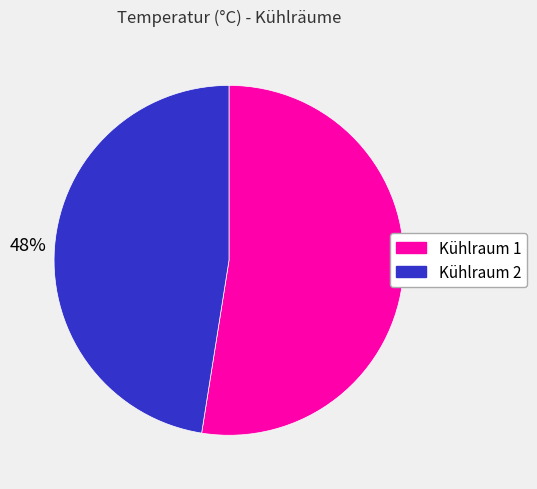

Which has a higher value, Kühlraum 2 or Kühlraum 1?

Kühlraum 1